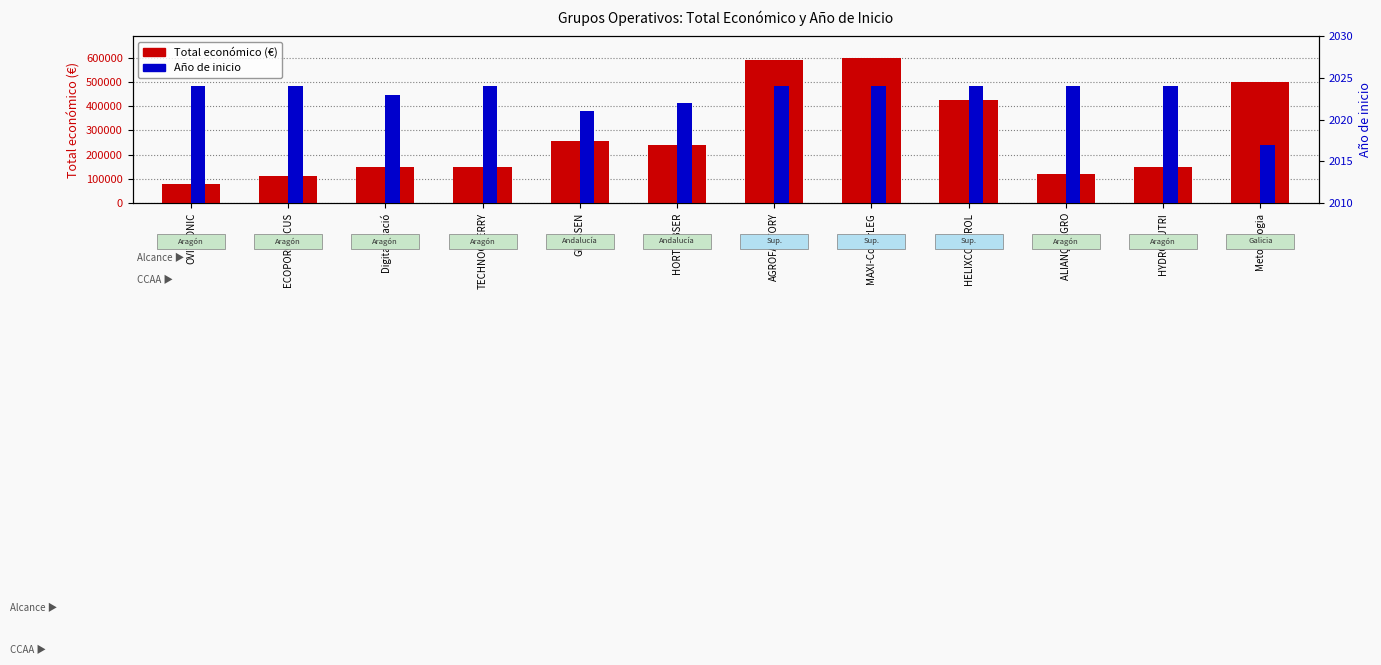

Between TECHNOCHERRY and ALIANÇA AGRO, which is larger?

TECHNOCHERRY